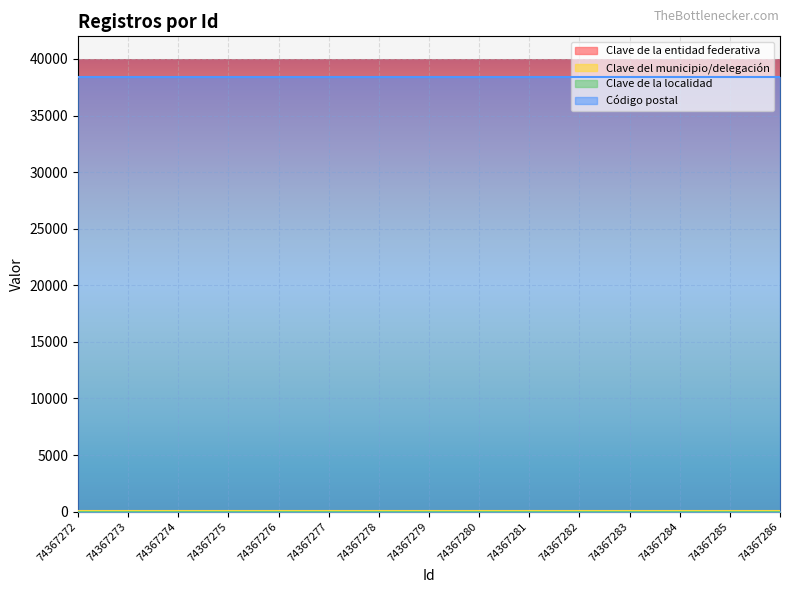

Reading right to left, transcribe all the data shown in this chart.

Clave de la entidad federativa: 74367286=11	74367285=11	74367284=11	74367283=11	74367282=11	74367281=11	74367280=11	74367279=11	74367278=11	74367277=11	74367276=11	74367275=11	74367274=11	74367273=11	74367272=11
Clave del municipio/delegación: 74367286=42	74367285=42	74367284=42	74367283=42	74367282=42	74367281=42	74367280=42	74367279=42	74367278=42	74367277=42	74367276=42	74367275=42	74367274=42	74367273=42	74367272=42
Clave de la localidad: 74367286=1	74367285=1	74367284=1	74367283=1	74367282=1	74367281=1	74367280=1	74367279=1	74367278=1	74367277=1	74367276=1	74367275=1	74367274=1	74367273=1	74367272=1
Código postal: 74367286=38400	74367285=38400	74367284=38400	74367283=38400	74367282=38400	74367281=38400	74367280=38400	74367279=38400	74367278=38400	74367277=38400	74367276=38400	74367275=38400	74367274=38400	74367273=38400	74367272=38400